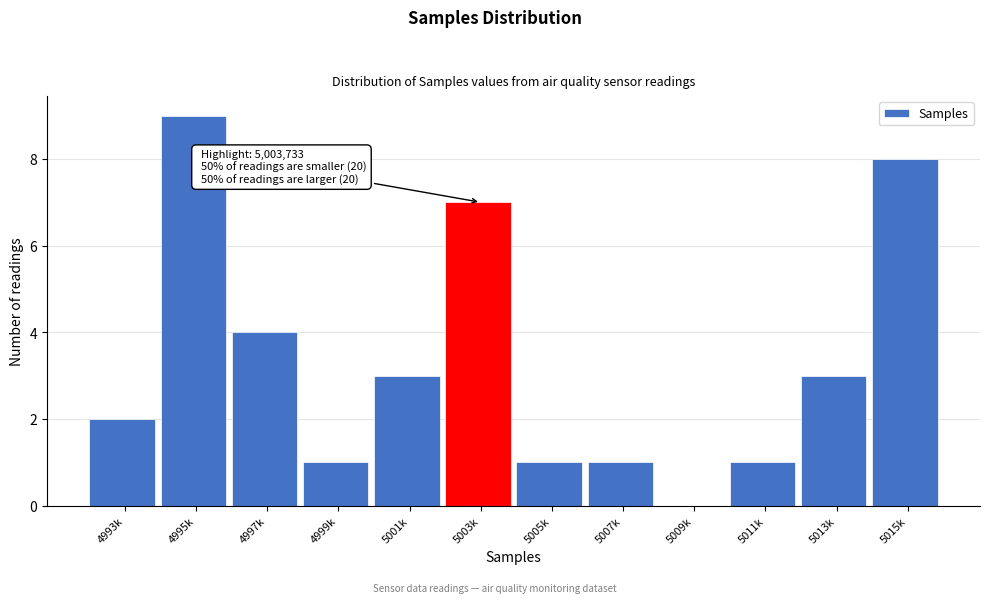

Reading left to right, what are all the values shown in this chart?

4993k=2	4995k=9	4997k=4	4999k=1	5001k=3	5003k=7	5005k=1	5007k=1	5009k=0	5011k=1	5013k=3	5015k=8